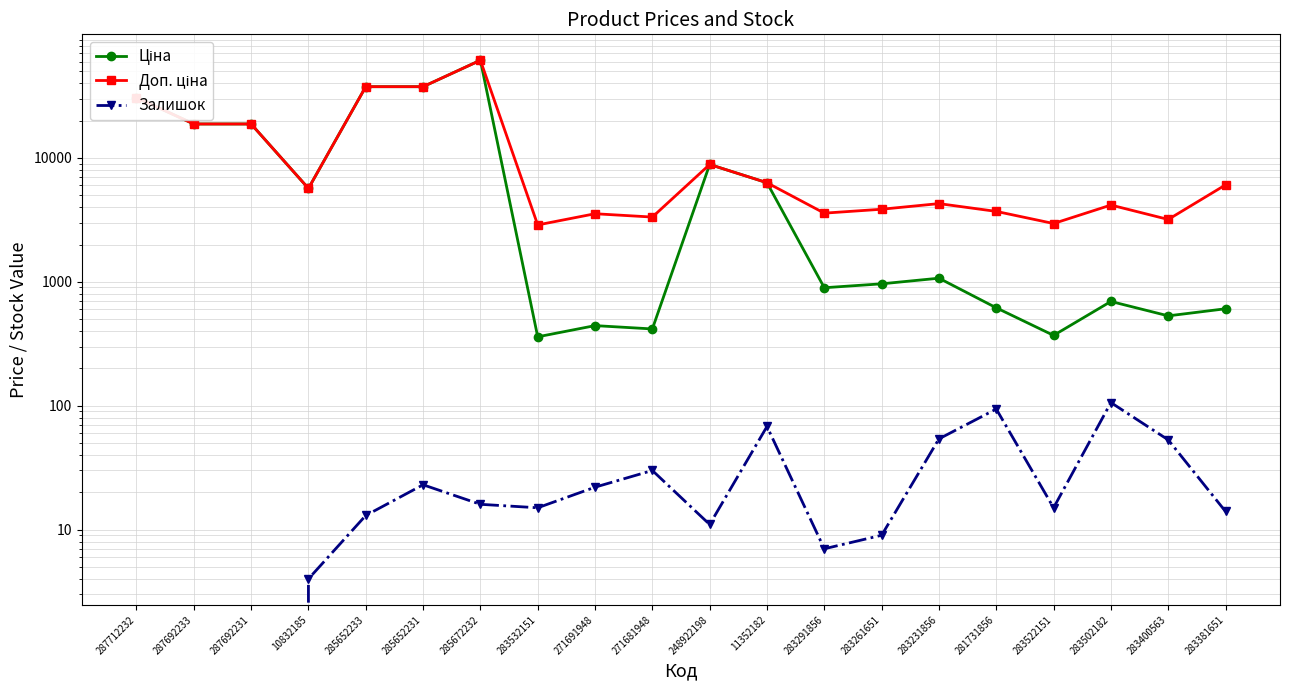

What is the value of the Доп. ціна point at the 14th from the left?

3854.0